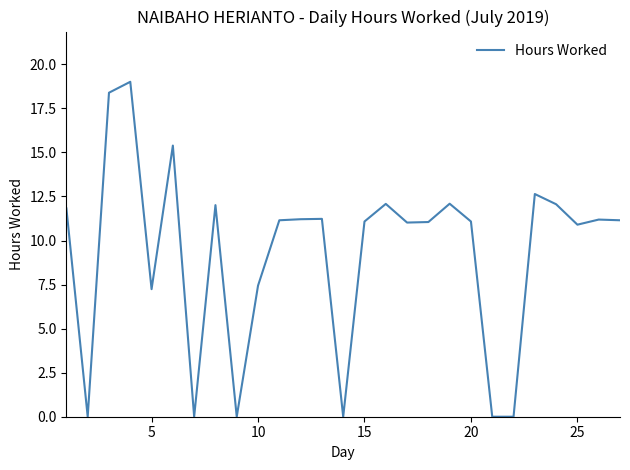

What is the difference between the maximum and minimum values?

19.0